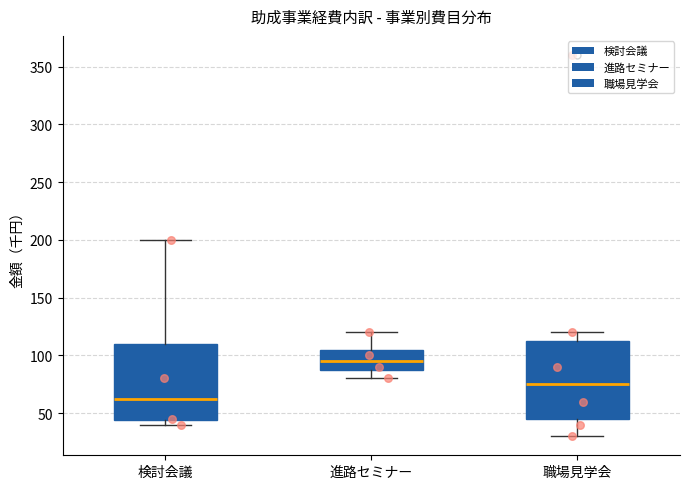

Reading left to right, transcribe this box plot: for each box, give where its median line is, the range the box spans, and where its two whiskers end, as read against the y-axis. The values are not printed on the chart, so give them approximately, as read against the axis.

検討会議: median 65, box 45 to 110, whiskers 40 to 200
進路セミナー: median 95, box 90 to 105, whiskers 80 to 120
職場見学会: median 75, box 45 to 115, whiskers 30 to 120